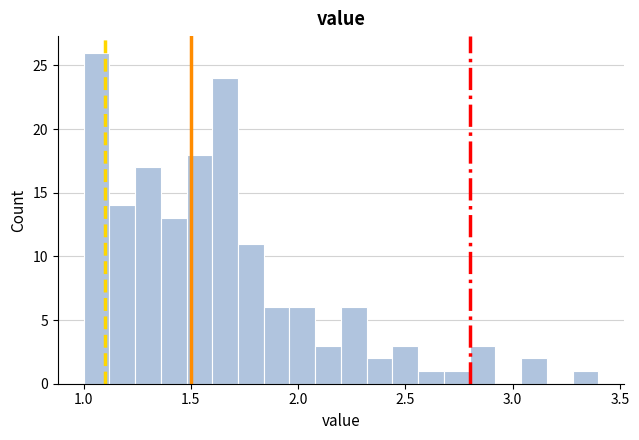

Around what value on the x-axis is the tallest bar? Give the approximate position of its centre, as read against the axis.

1.05